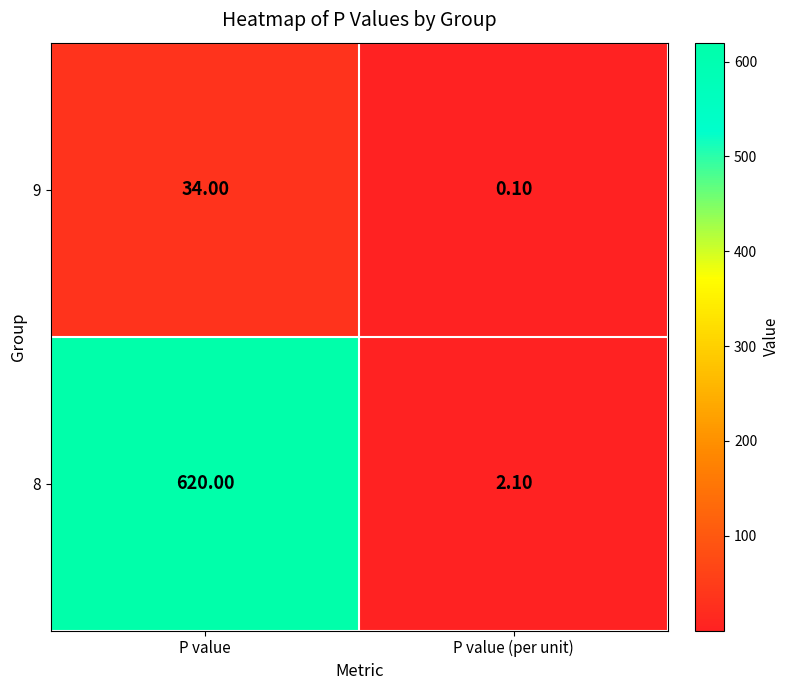

Is the value of 8 at P value greater than the value of 9 at P value (per unit)?

Yes